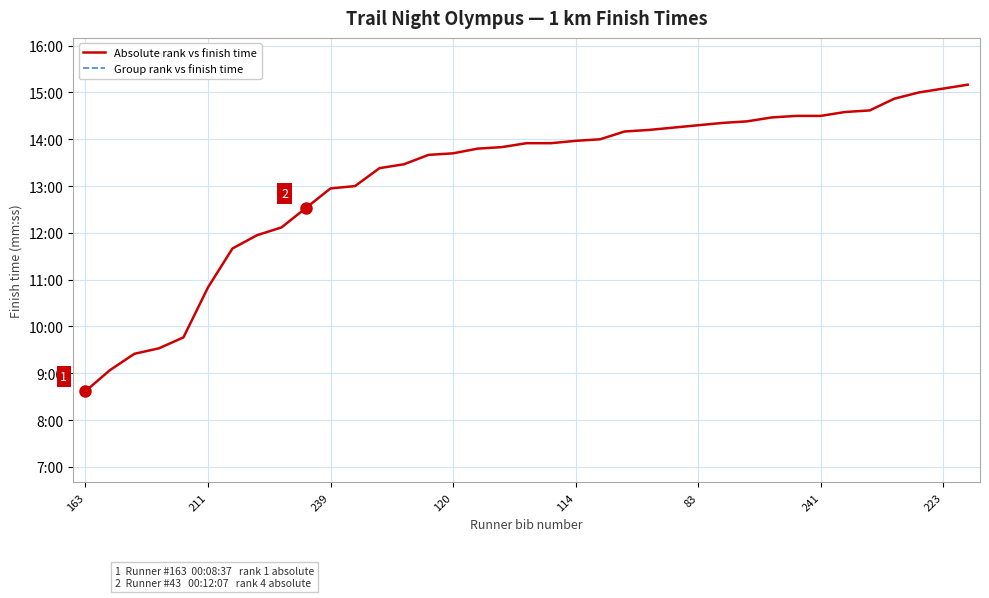

At which category does the chart reach its minimum across all series?

163